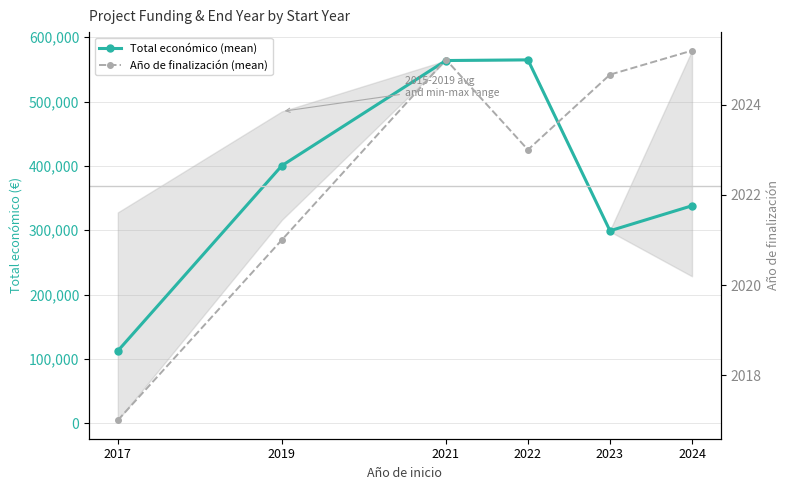

Rank the series at 2021 from highest to lowest value.

Total económico (mean), Año de finalización (mean)